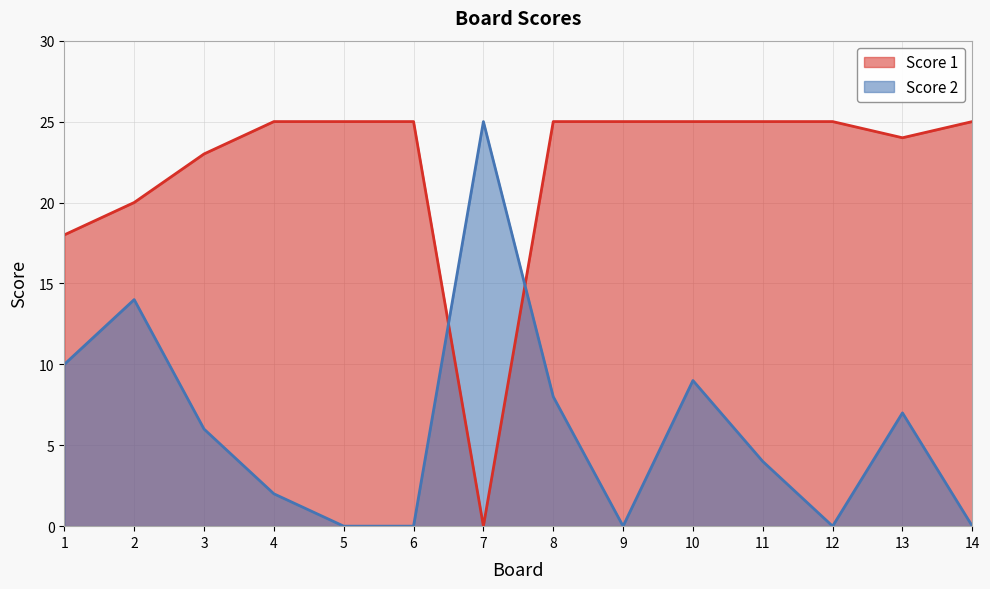

The value of Score 2 at 12 is 0. True or false?

True